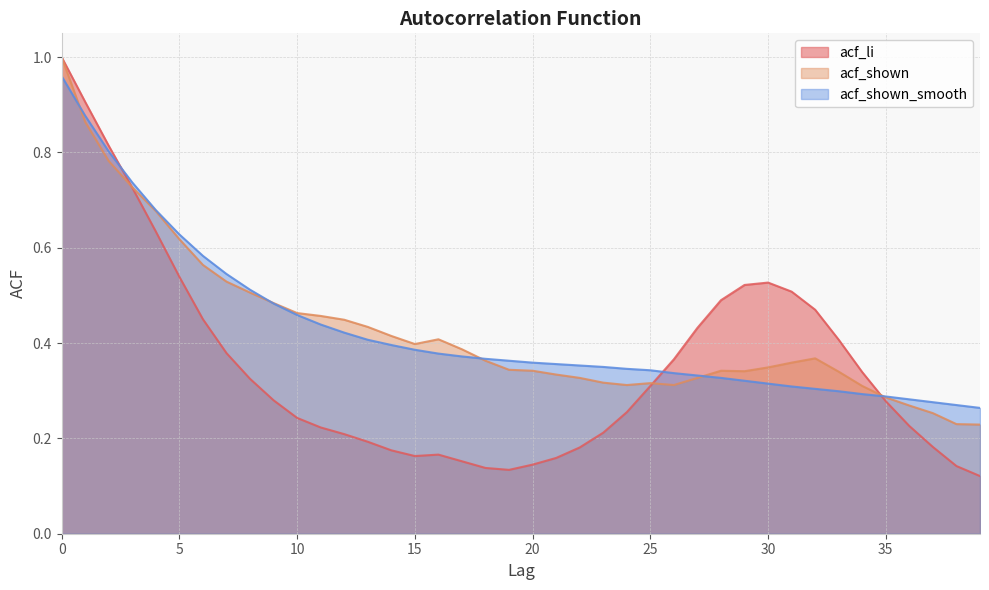

True or false: acf_li has a value of 0.1 at 18.

True